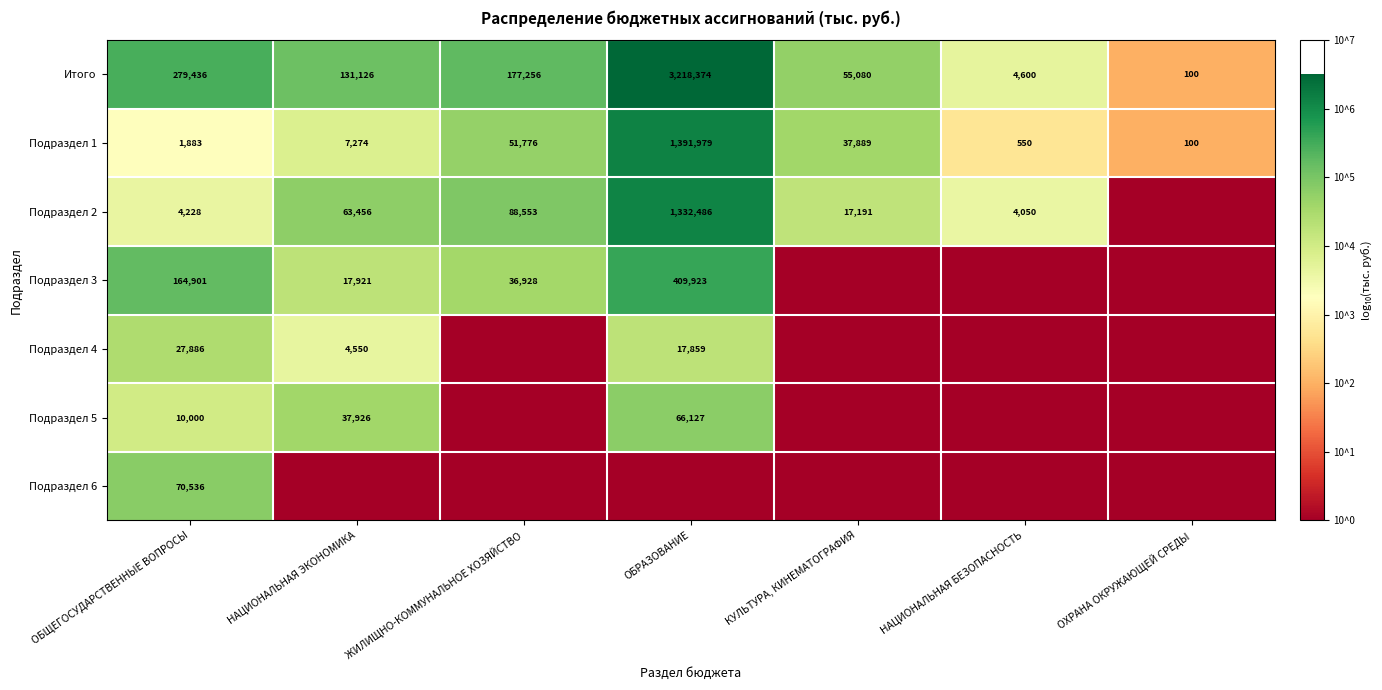

What value does the Итого series have at НАЦИОНАЛЬНАЯ БЕЗОПАСНОСТЬ?

4600